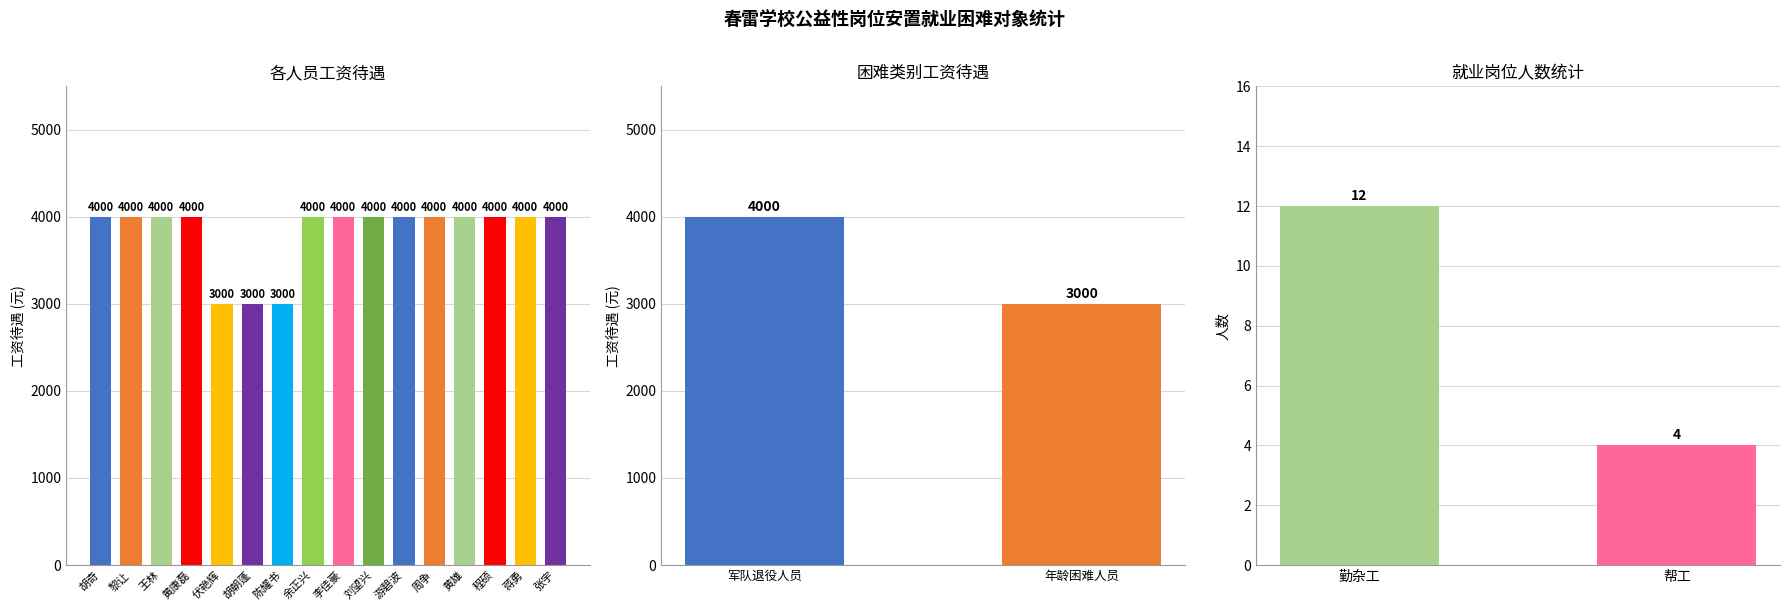

Does the chart contain stacked bars?

No